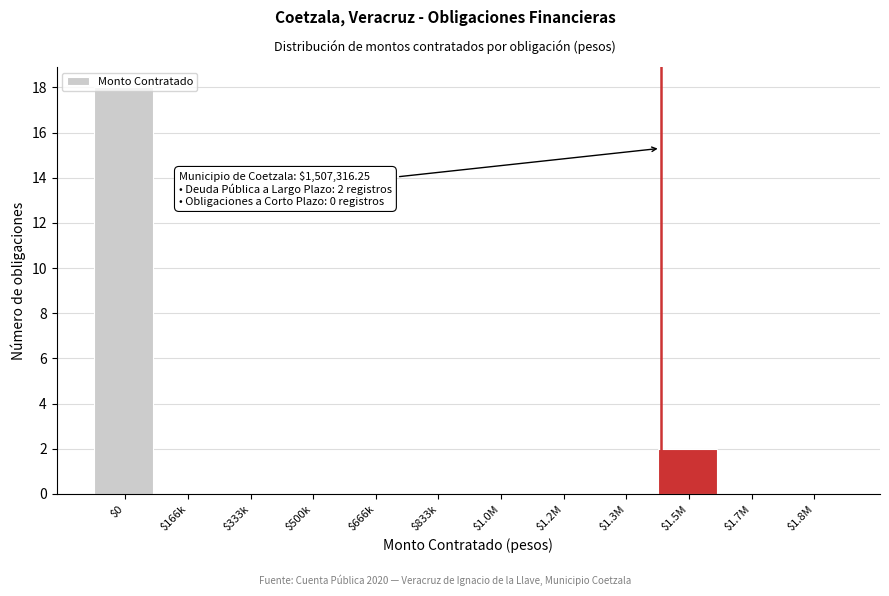

Is it true that the value at $1.0M is -10?

False